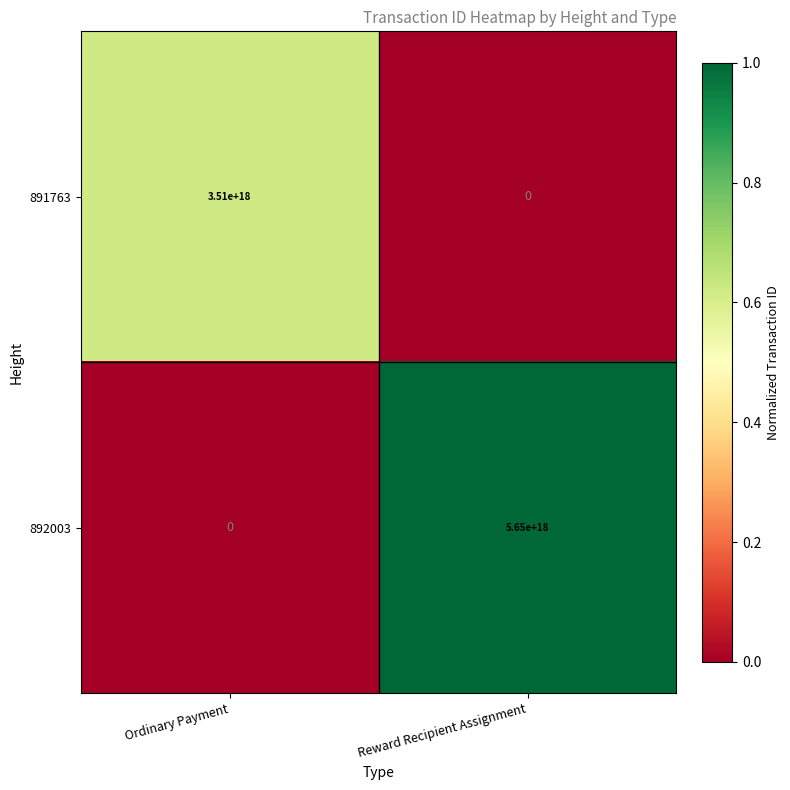

At which label does 892003 reach its minimum?

Ordinary Payment